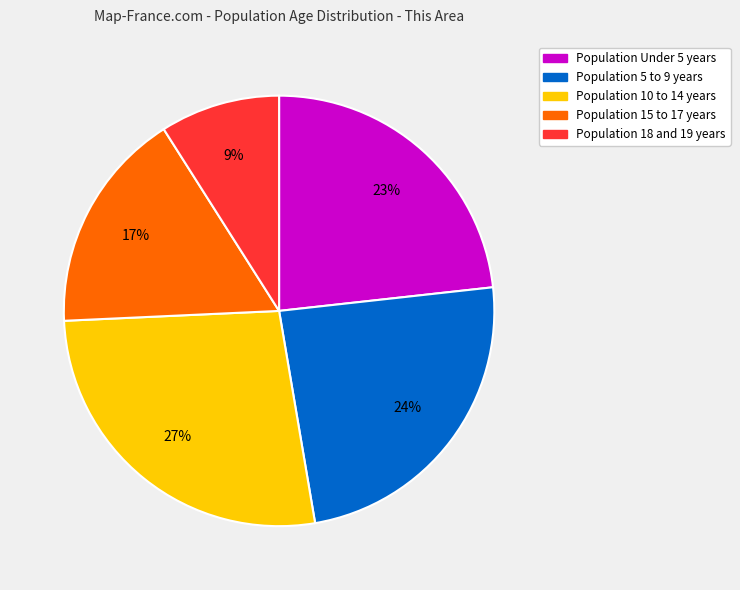

To the nearest percent, what is the average slice percentage?

20%